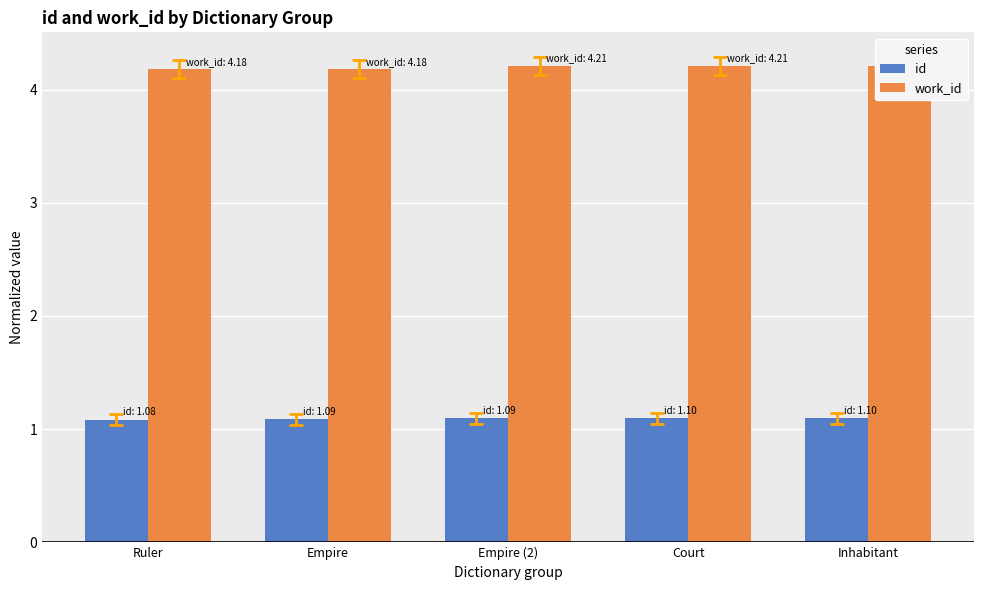

Count the work_id values in the range 4 to 5.

5